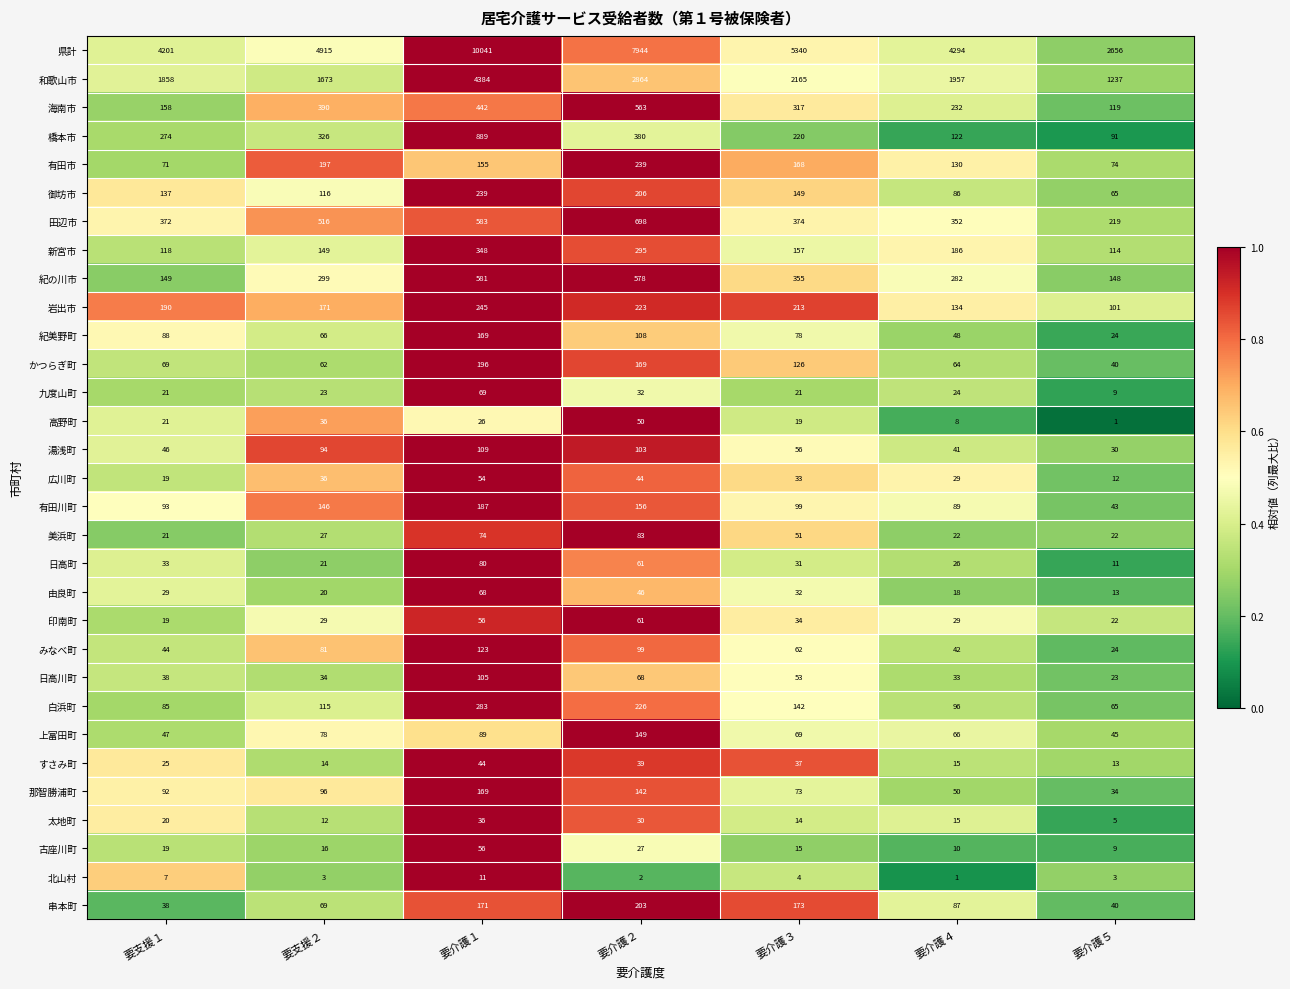

What is the greatest value displayed?

10041